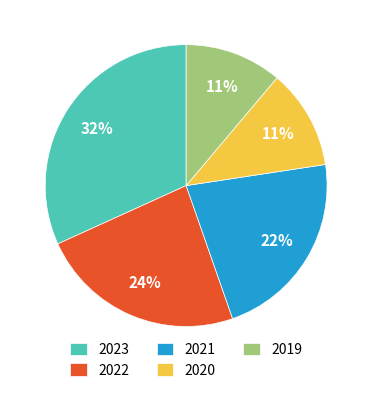

Does 2019 account for over 50% of the chart?

No